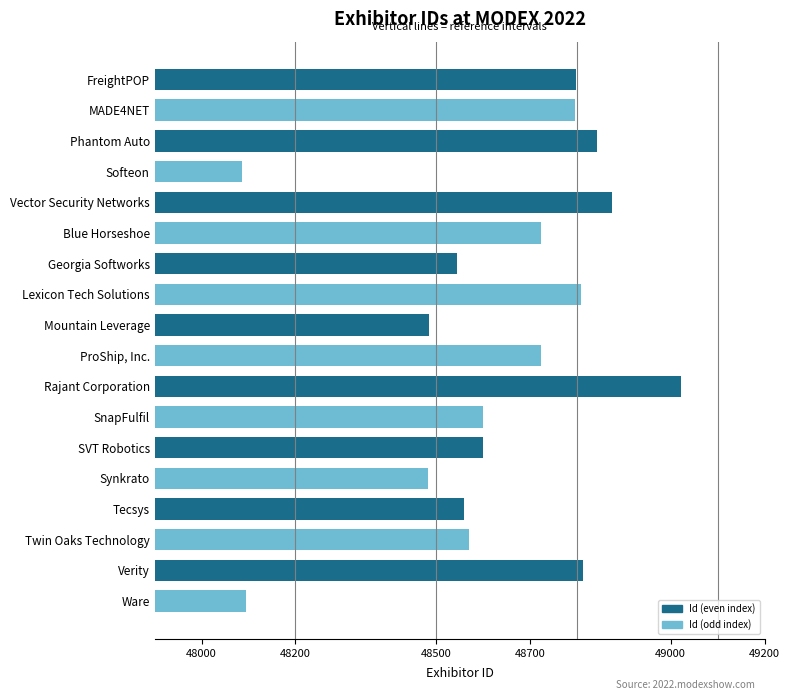

What is the difference between the maximum and minimum values?

934